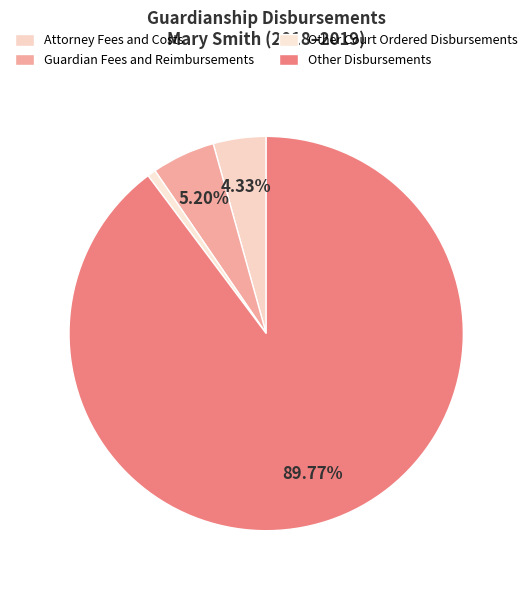

To the nearest percent, what percentage of the pie is Attorney Fees and Costs?

4%